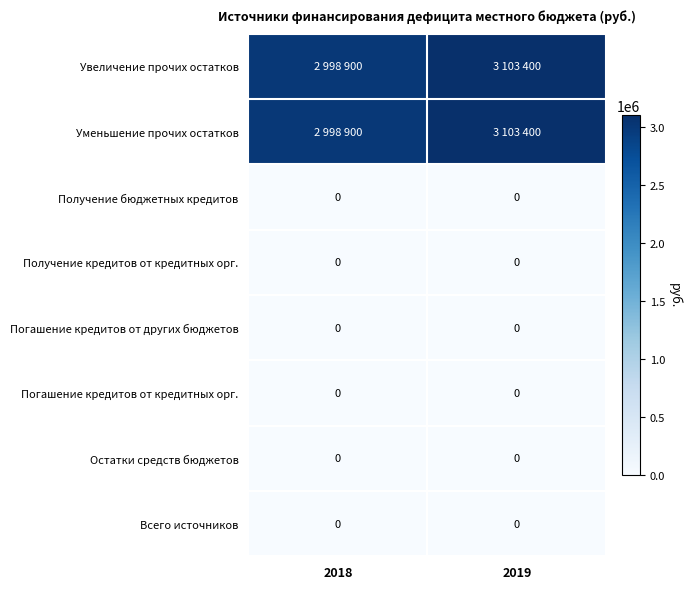

Is it true that Погашение кредитов от кредитных орг. equals 0 at 2019?

True